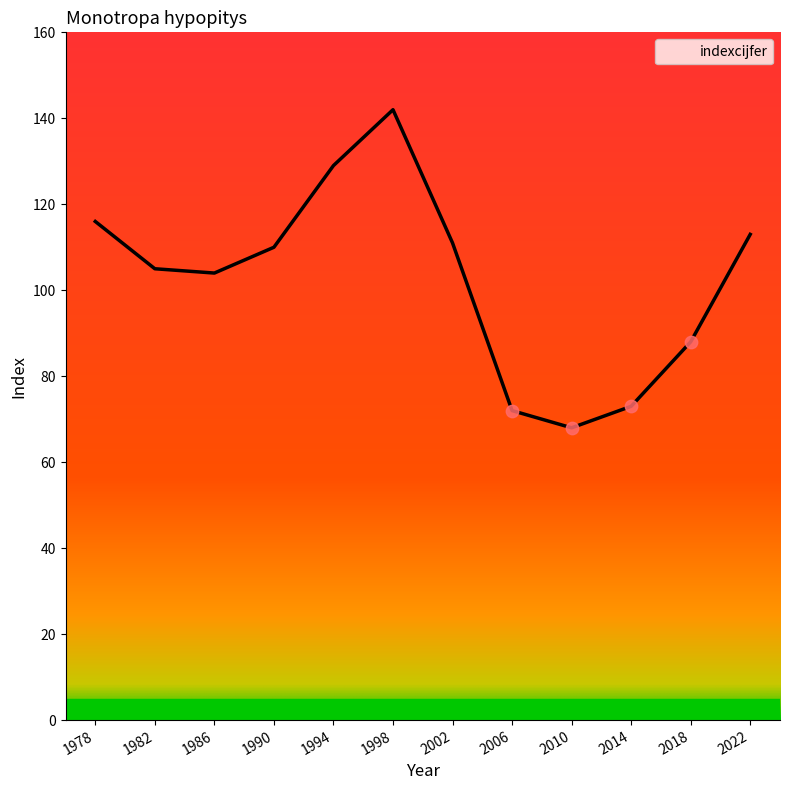

Which has a higher value, 2002 or 2022?

2022